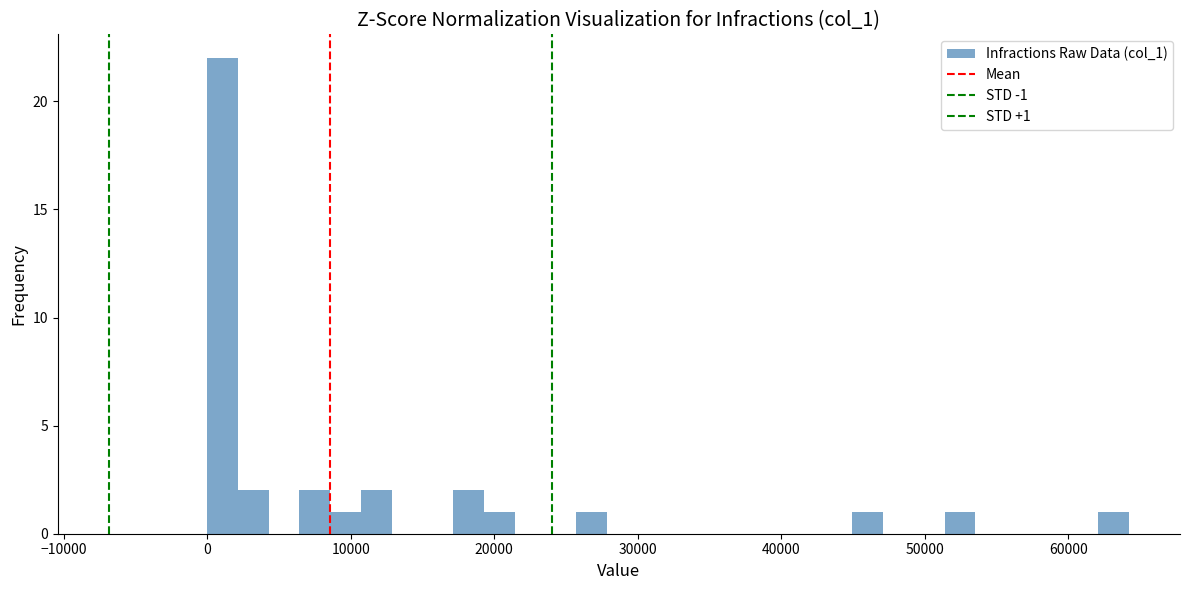

Around what value on the x-axis is the tallest bar? Give the approximate position of its centre, as read against the axis.

1000